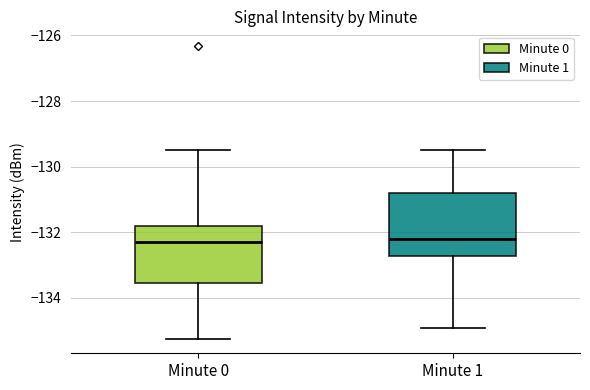

Where is the lower edge of the box for Minute 0 on the y-axis? The values are not printed on the chart, so give them approximately, as read against the axis.

-133.6